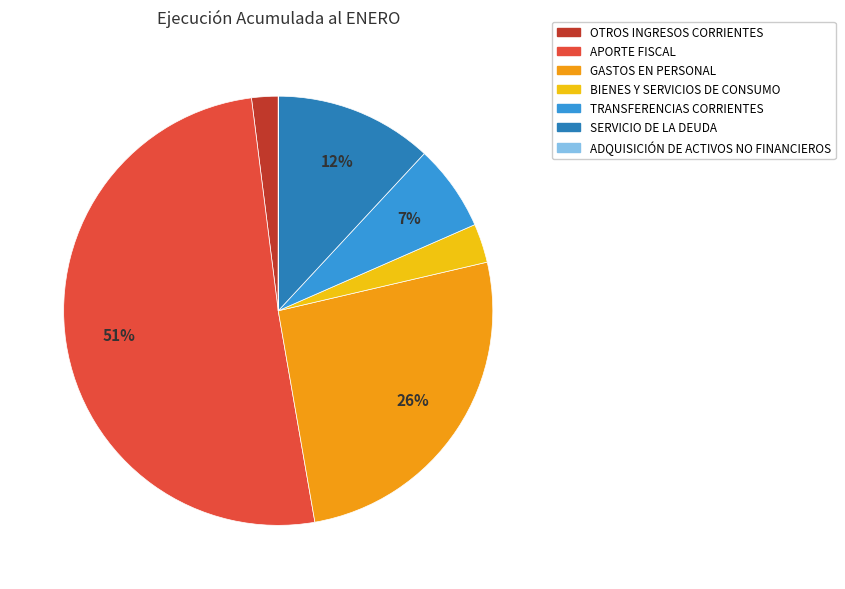

What is the largest slice in the pie chart?

APORTE FISCAL